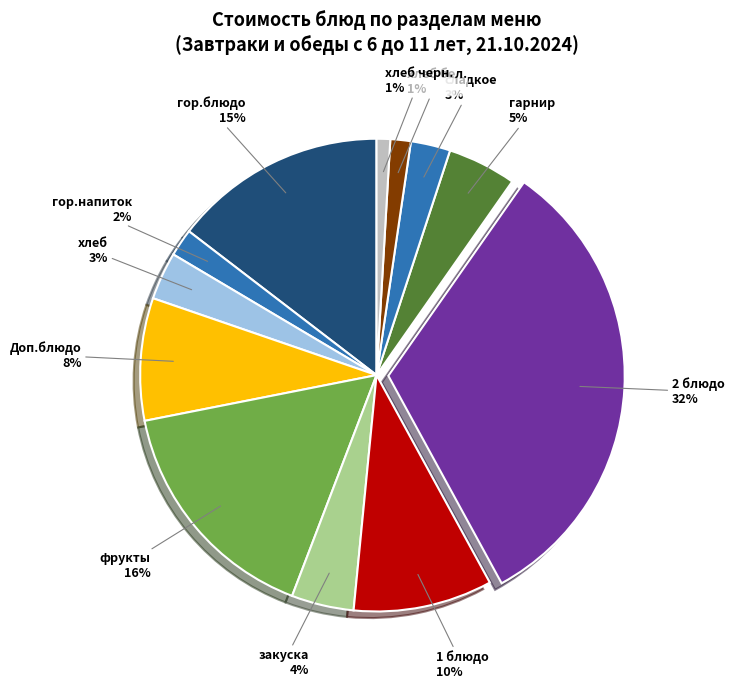

Which has a higher value, фрукты or гор.блюдо?

фрукты